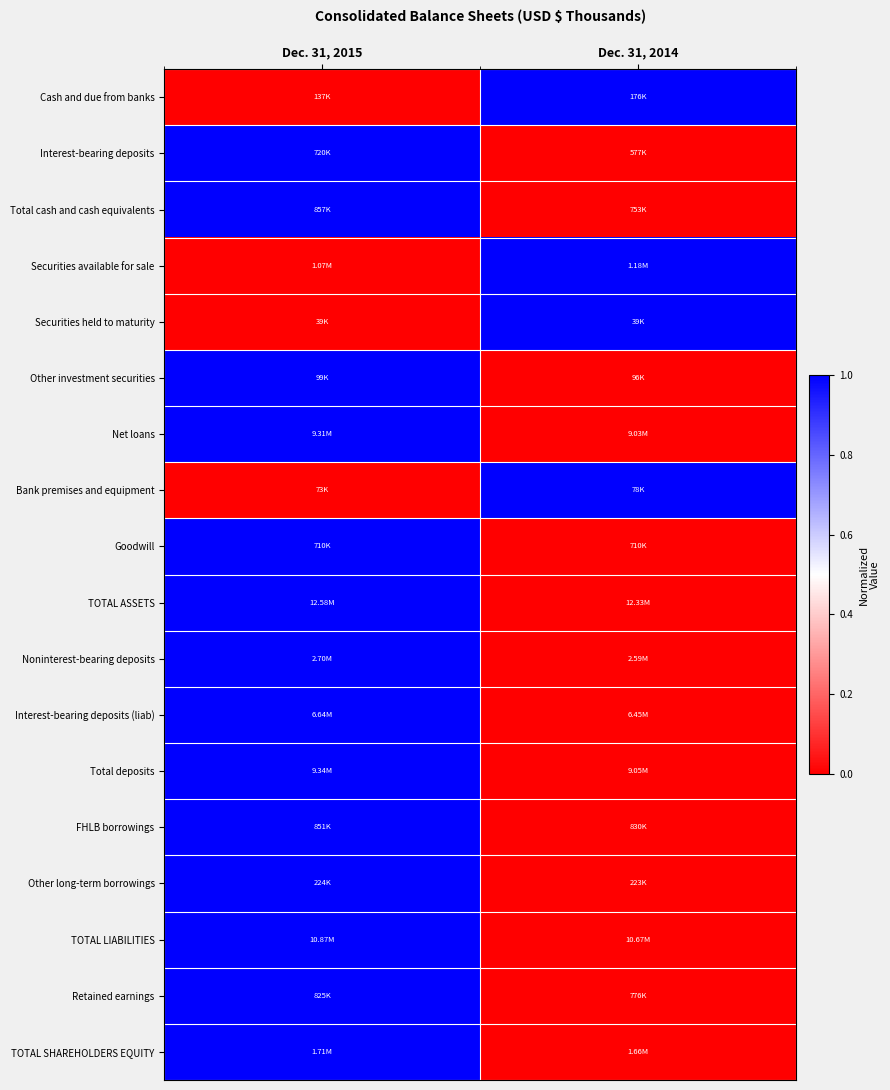

Reading left to right, extract all data points from this chart.

Cash and due from banks: Dec. 31, 2015=0.0	Dec. 31, 2014=1.0
Interest-bearing deposits: Dec. 31, 2015=1.0	Dec. 31, 2014=0.0
Total cash and cash equivalents: Dec. 31, 2015=1.0	Dec. 31, 2014=0.0
Securities available for sale: Dec. 31, 2015=0.0	Dec. 31, 2014=1.0
Securities held to maturity: Dec. 31, 2015=0.0	Dec. 31, 2014=1.0
Other investment securities: Dec. 31, 2015=1.0	Dec. 31, 2014=0.0
Net loans: Dec. 31, 2015=1.0	Dec. 31, 2014=0.0
Bank premises and equipment: Dec. 31, 2015=0.0	Dec. 31, 2014=1.0
Goodwill: Dec. 31, 2015=1.0	Dec. 31, 2014=0.0
TOTAL ASSETS: Dec. 31, 2015=1.0	Dec. 31, 2014=0.0
Noninterest-bearing deposits: Dec. 31, 2015=1.0	Dec. 31, 2014=0.0
Interest-bearing deposits (liab): Dec. 31, 2015=1.0	Dec. 31, 2014=0.0
Total deposits: Dec. 31, 2015=1.0	Dec. 31, 2014=0.0
FHLB borrowings: Dec. 31, 2015=1.0	Dec. 31, 2014=0.0
Other long-term borrowings: Dec. 31, 2015=1.0	Dec. 31, 2014=0.0
TOTAL LIABILITIES: Dec. 31, 2015=1.0	Dec. 31, 2014=0.0
Retained earnings: Dec. 31, 2015=1.0	Dec. 31, 2014=0.0
TOTAL SHAREHOLDERS EQUITY: Dec. 31, 2015=1.0	Dec. 31, 2014=0.0